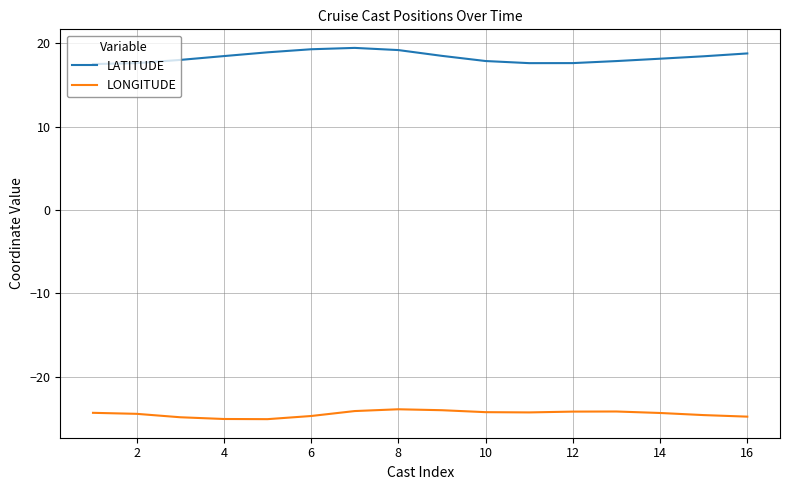

Rank the series by their average value, from highest to lowest.

LATITUDE, LONGITUDE